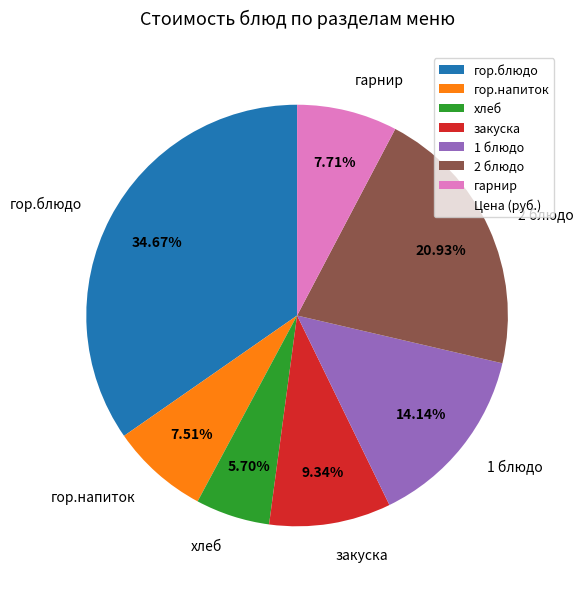

What percentage is NOT represented by 2 блюдо?

79.1%